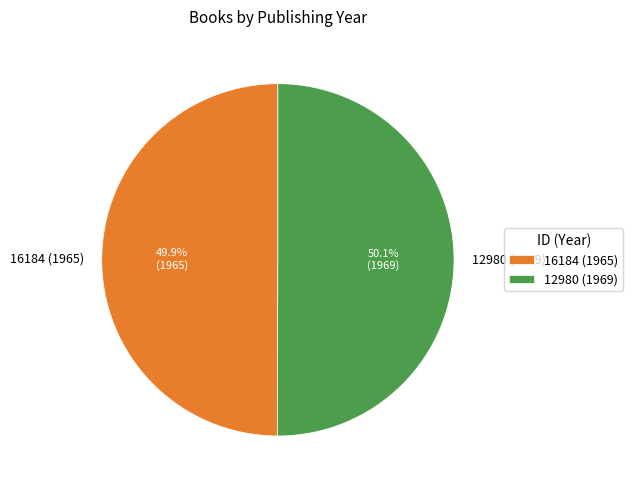

Is there any slice that represents more than half of the pie?

Yes